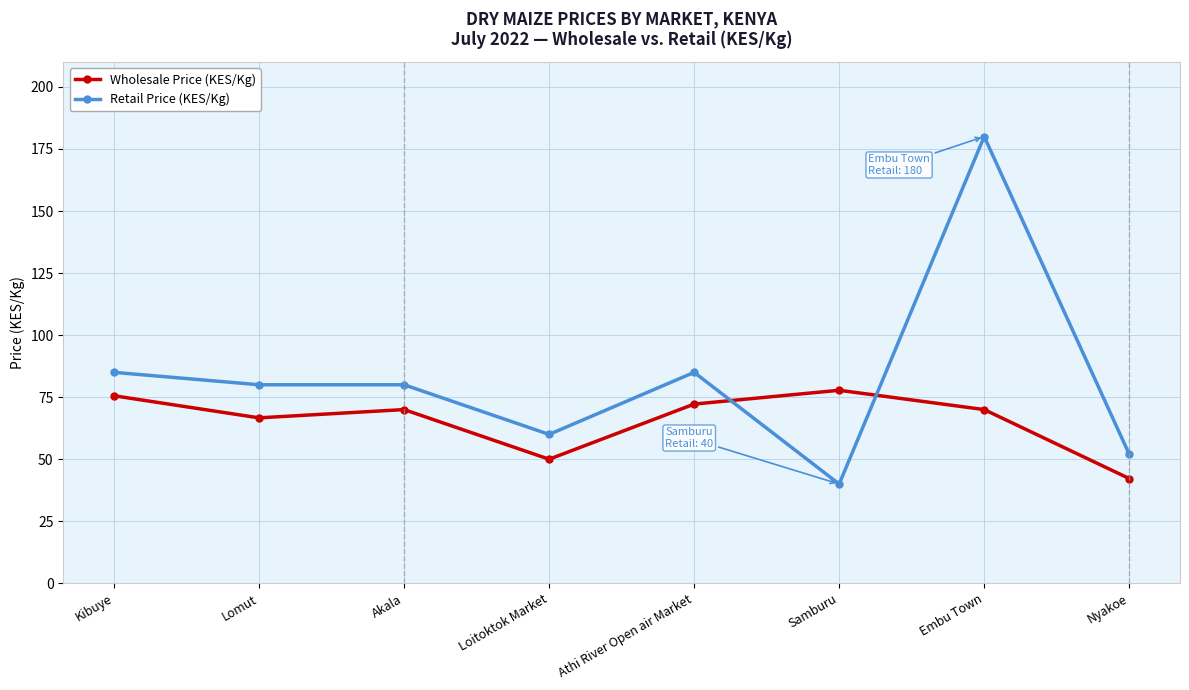

What is the difference between the Wholesale Price (KES/Kg) values at Samburu and Akala?

7.8